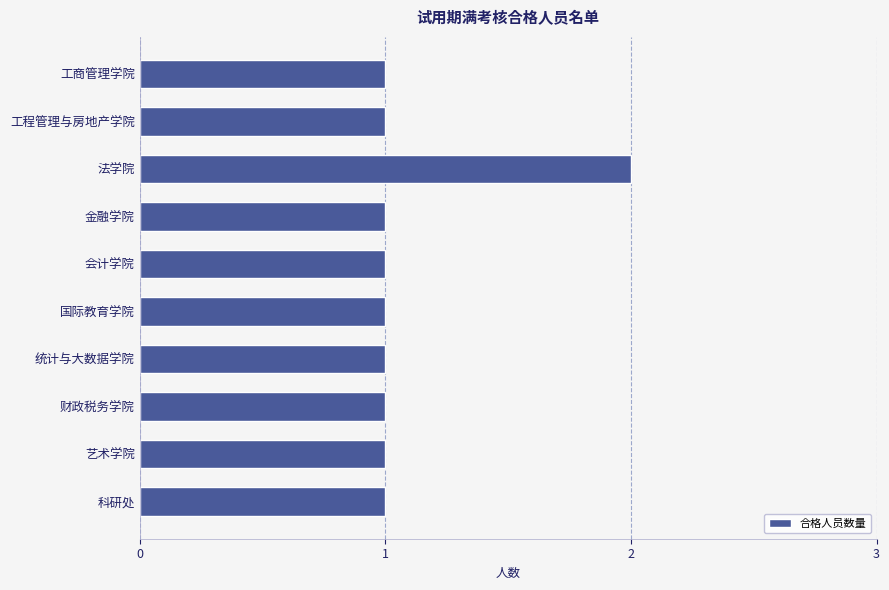

How many categories are shown in the chart?

10